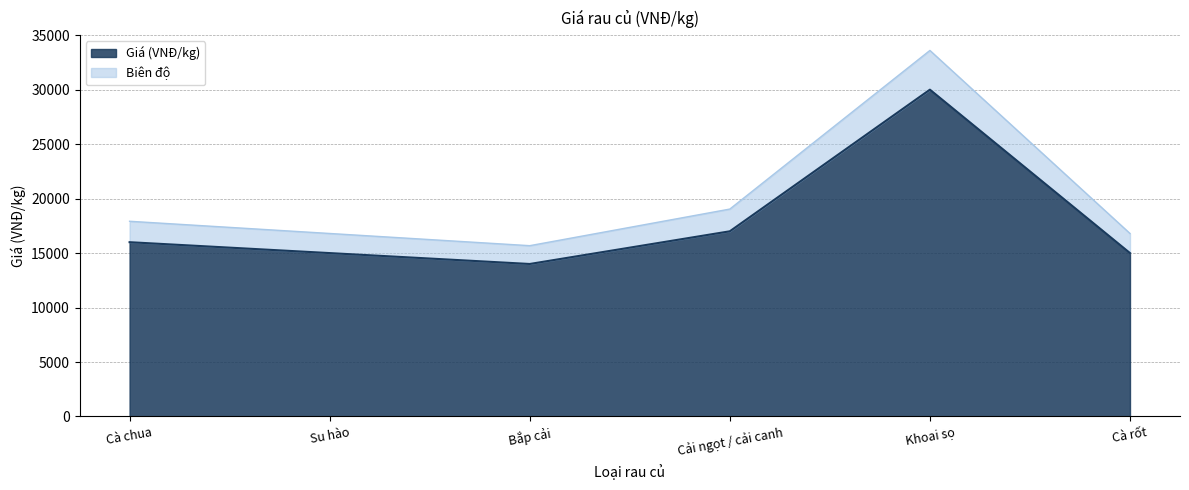

True or false: the data shows 4332 at Bắp cải.

False